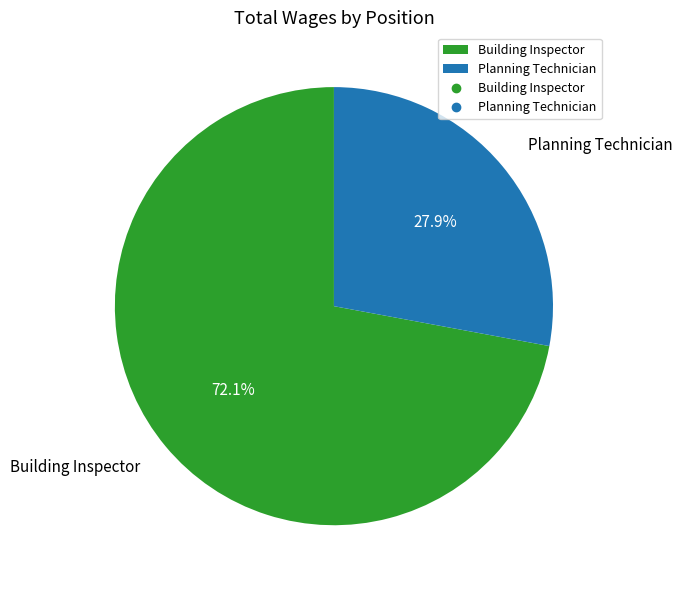

Is it true that Planning Technician is 16% of the pie?

False